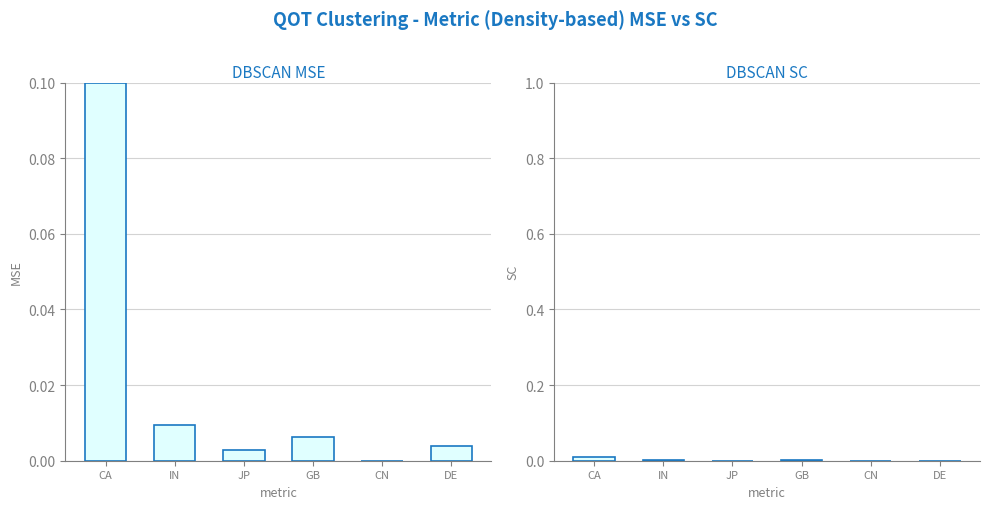

Which has a higher value, CA or DE?

CA